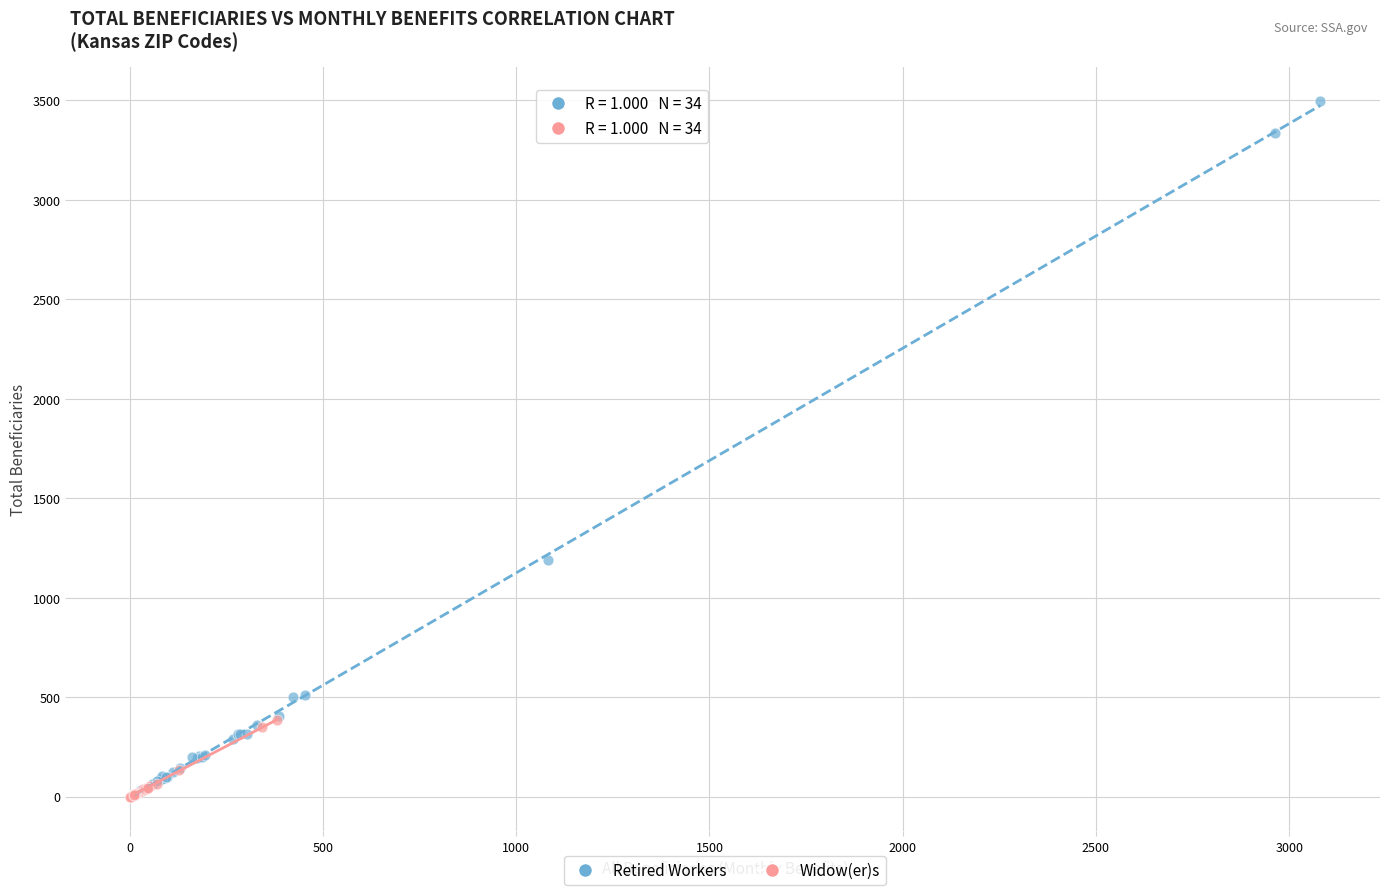

Which series has the widest spread of Y values?

Retired Workers